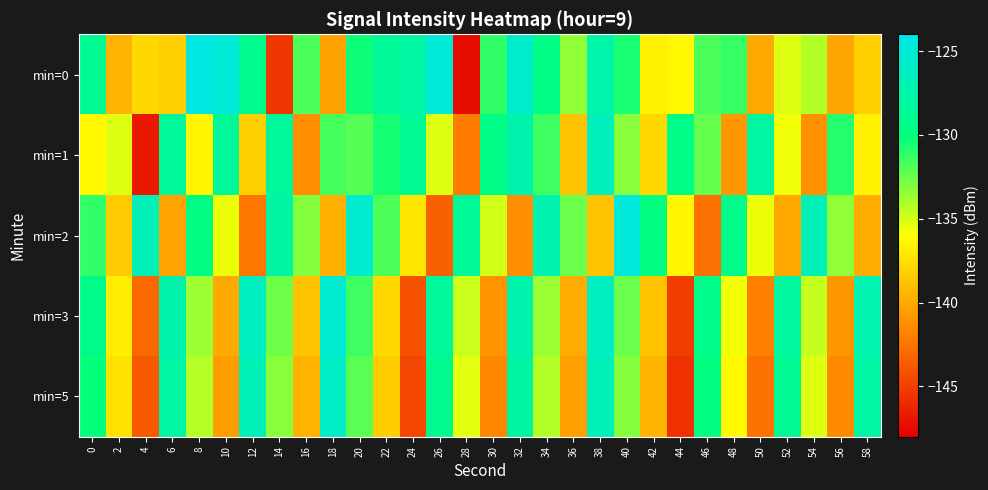

What is the difference between the highest and lowest values at 40?

8.5